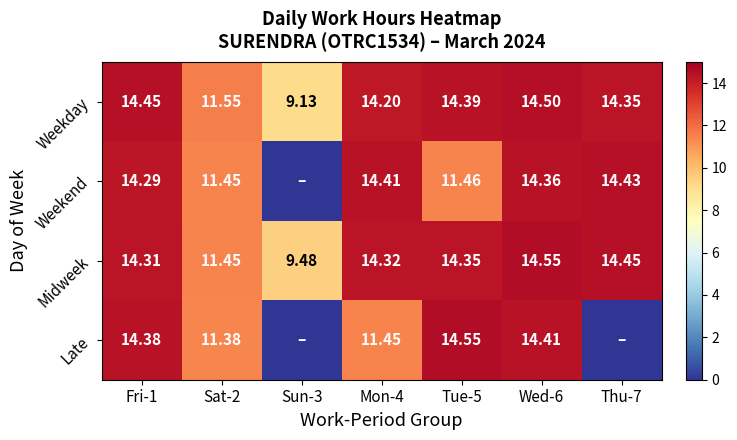

Where does the Midweek series first go above 14?

Fri-1